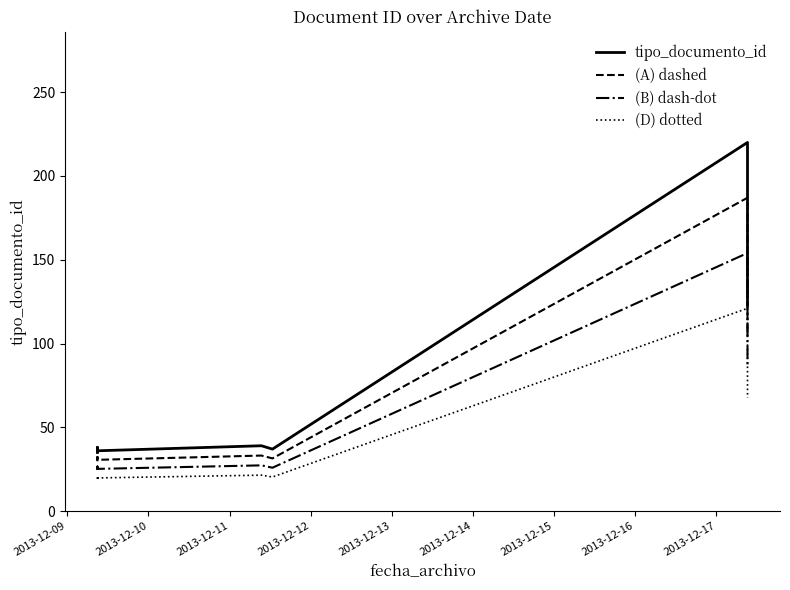

Between 2013-12-11 and 2013-12-13, which is larger?

2013-12-13